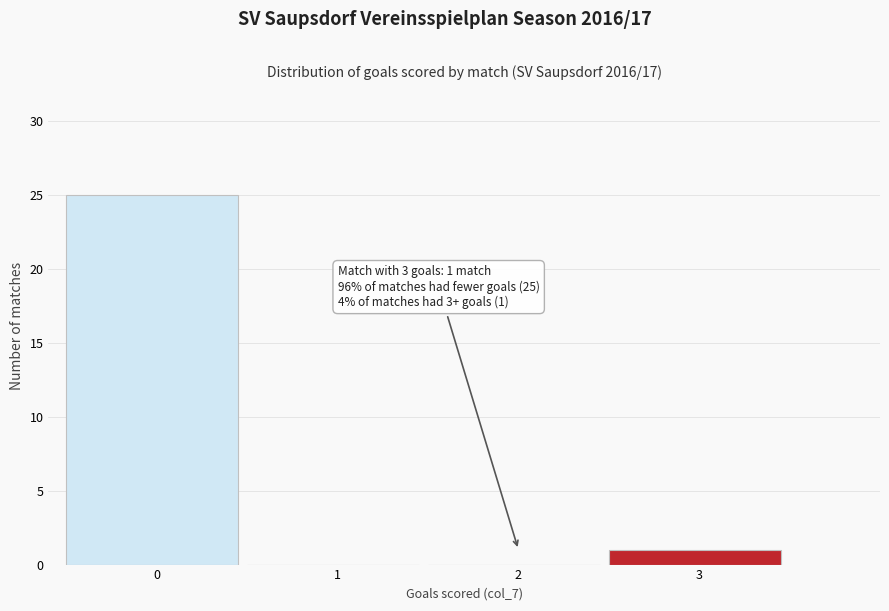

Reading right to left, list all the values displayed in this chart.

3=1	2=0	1=0	0=25